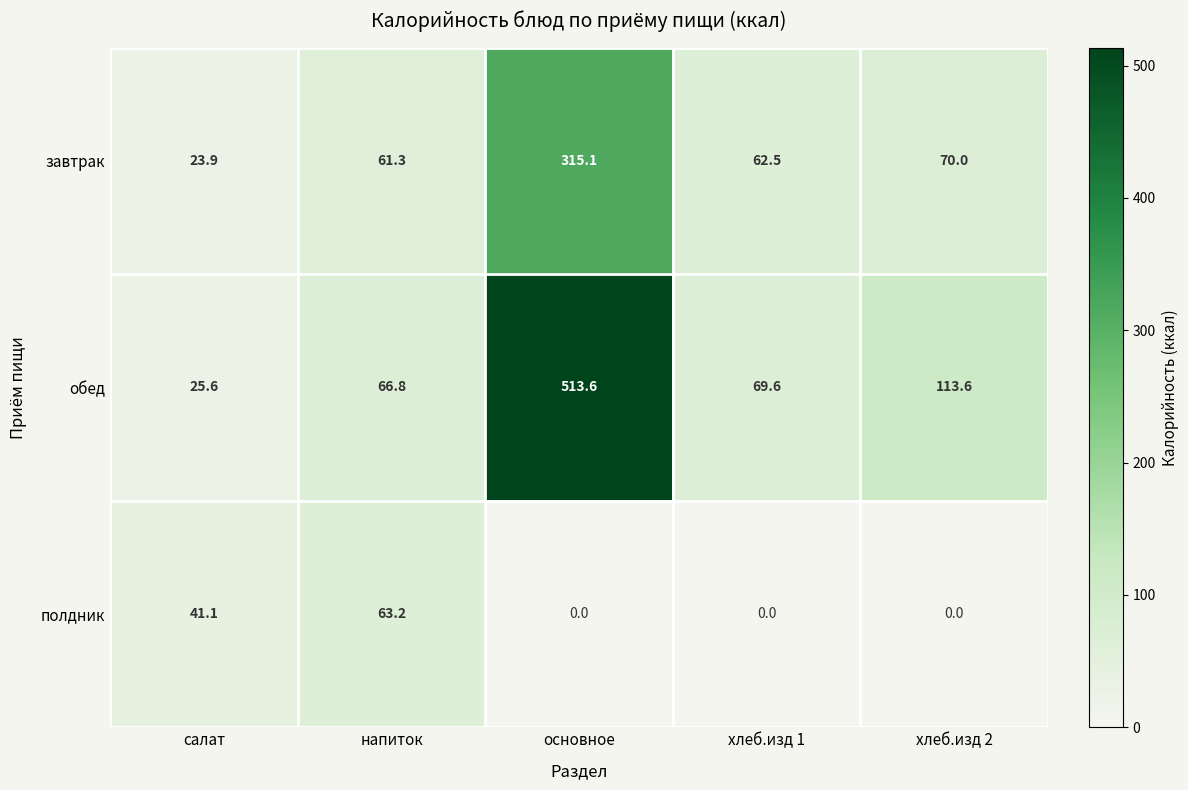

What is the average value of the обед series?

157.8